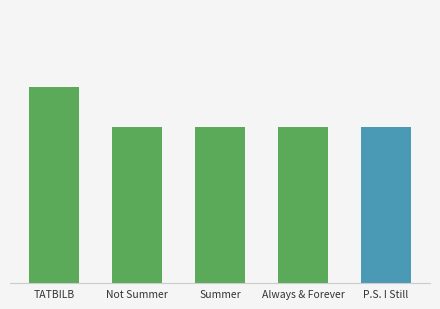

Are the bars horizontal?

No